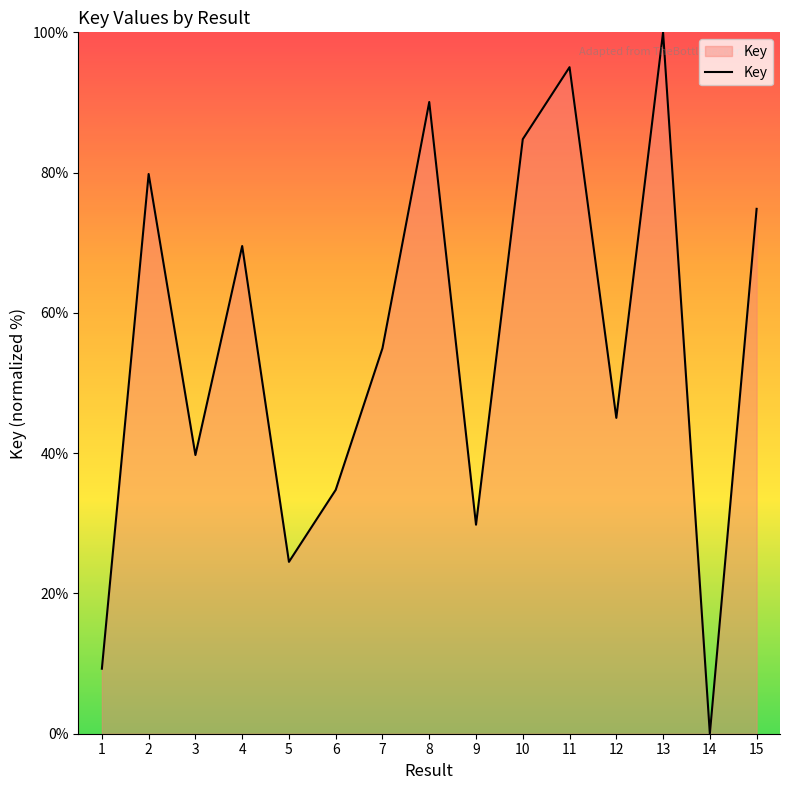

Which has a higher value, 10 or 13?

13